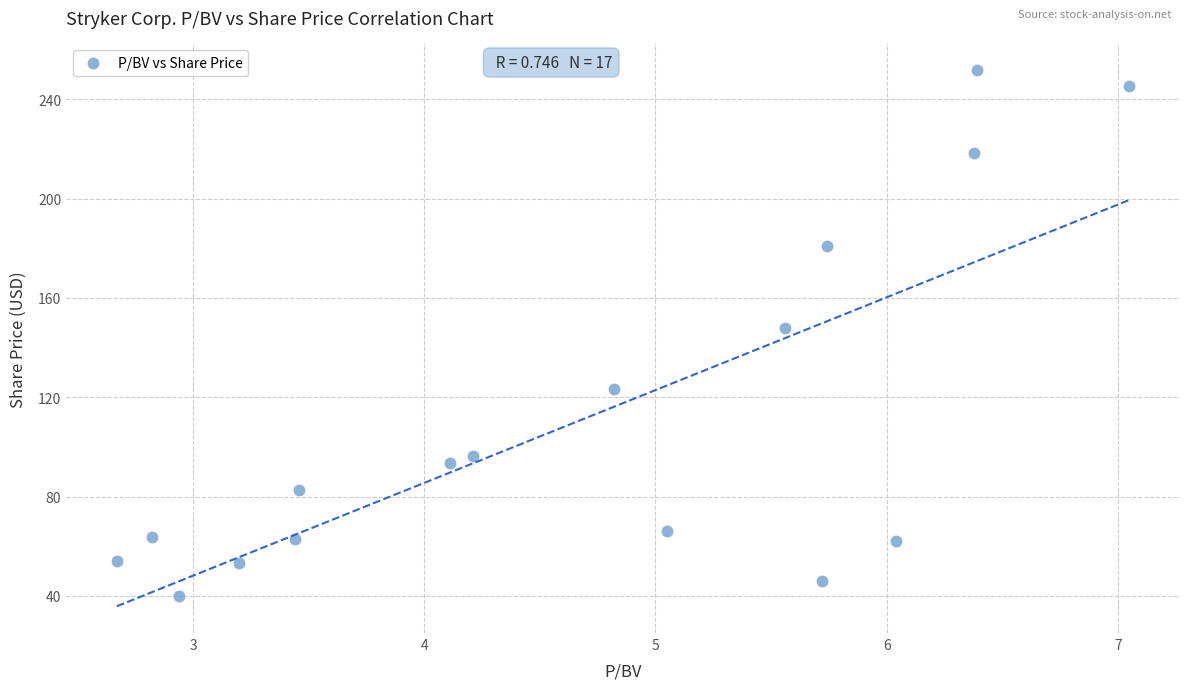

What Y value in the scatter plot is closest to 145?

148.0